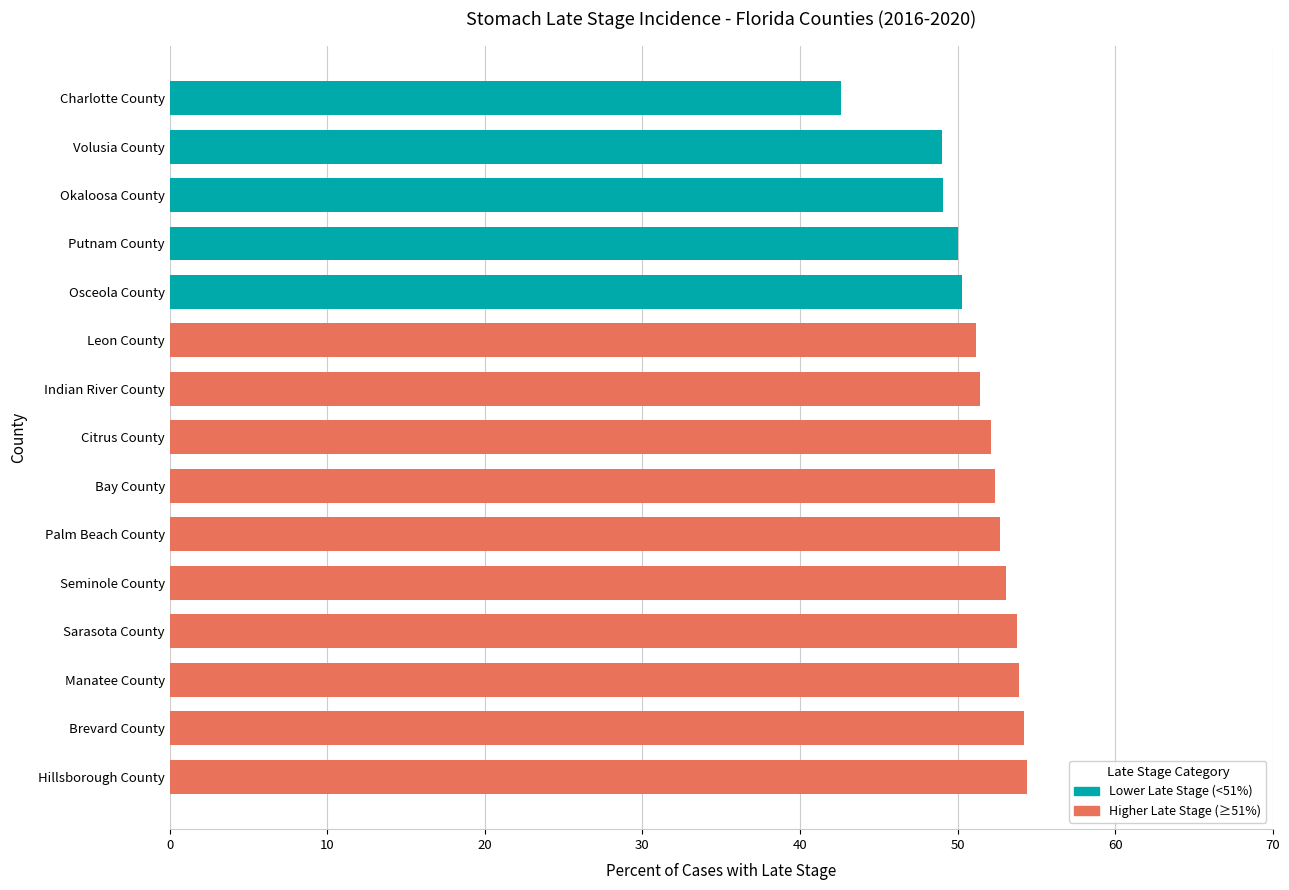

What is the difference between the maximum and minimum values?

11.8